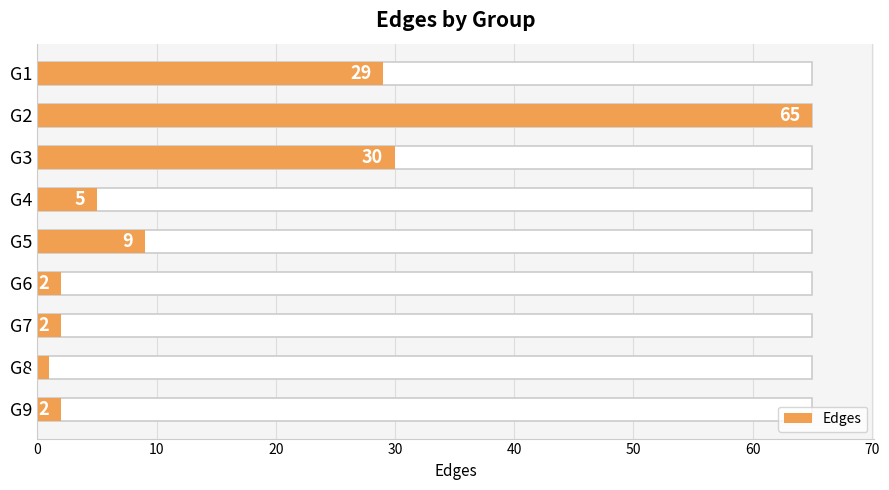

The value at G8 is 2. True or false?

False